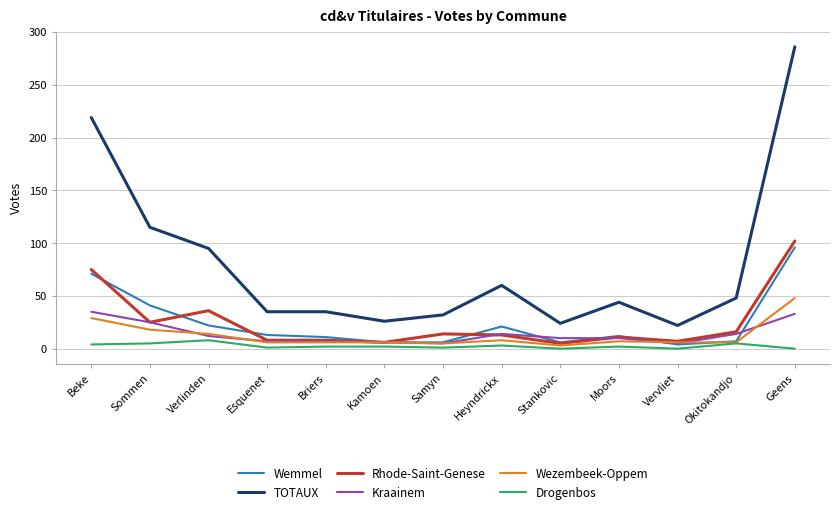

True or false: Rhode-Saint-Genese has a value of 7 at Vervliet.

True